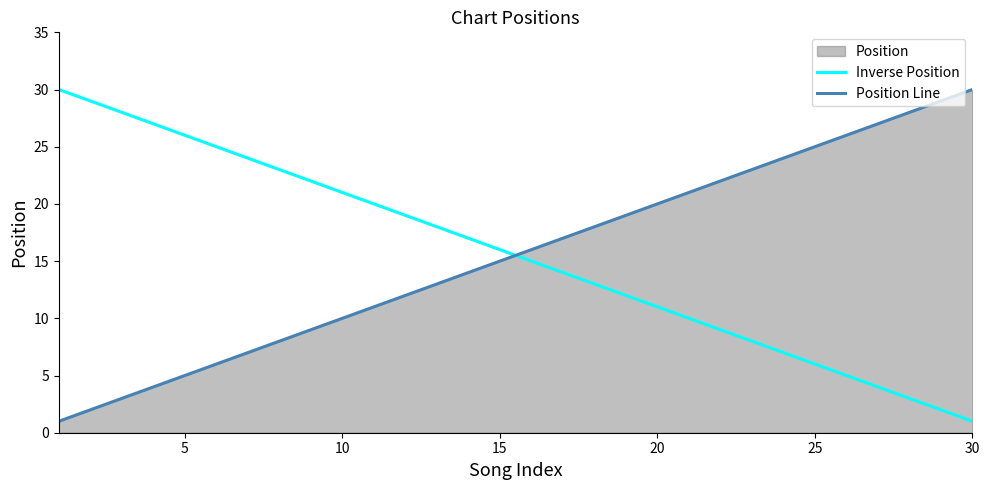

How many values in the Inverse Position series exceed 16?

14